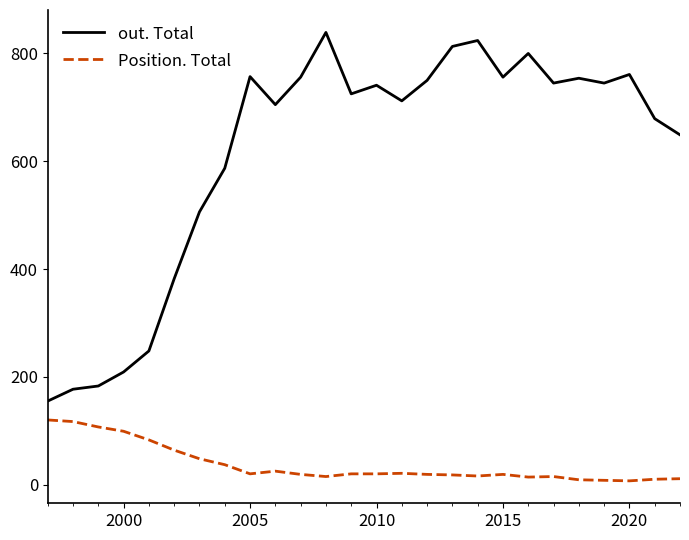

True or false: out. Total and Position. Total cross at least once.

False